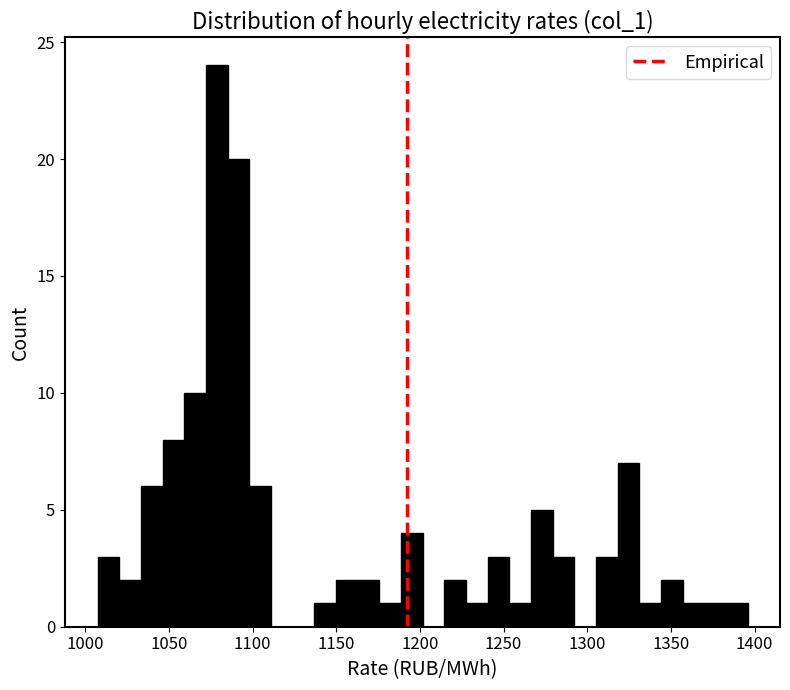

Read against the x-axis, roughly where is the centre of the tallest bar?

1080